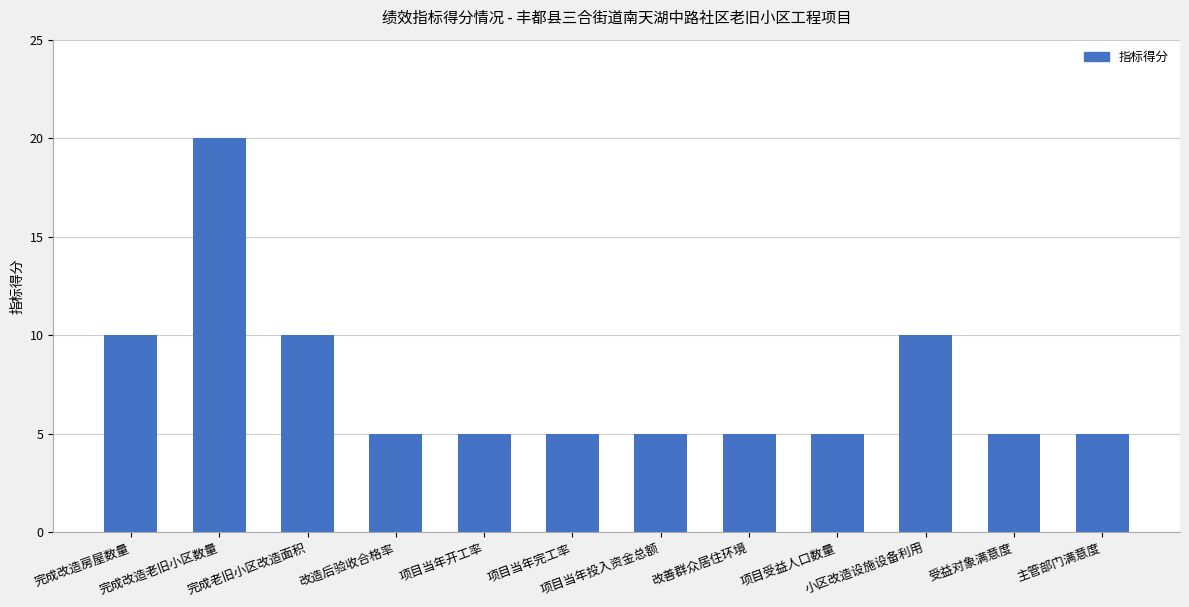

Which has a higher value, 改造后验收合格率 or 完成老旧小区改造面积?

完成老旧小区改造面积